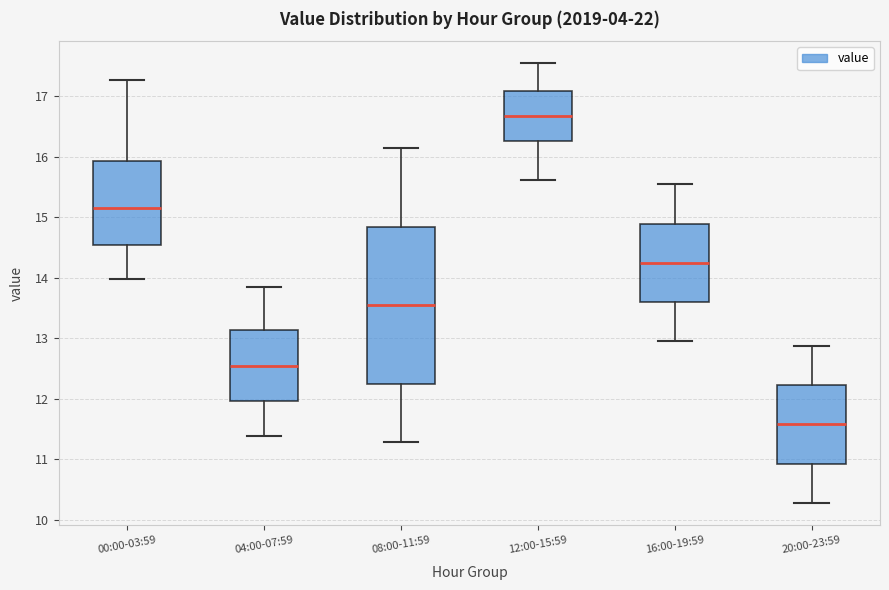

Where does the upper whisker of the box for 08:00-11:59 end on the y-axis? The values are not printed on the chart, so give them approximately, as read against the axis.

16.2